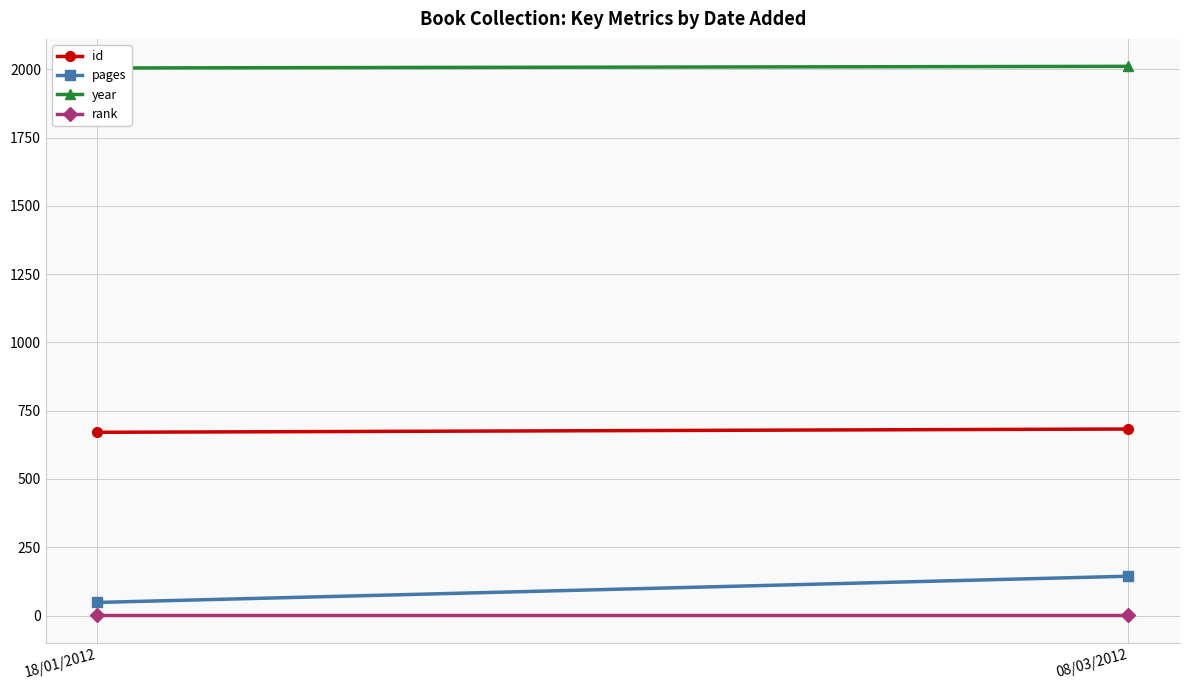

Rank the series at 08/03/2012 from highest to lowest value.

year, id, pages, rank